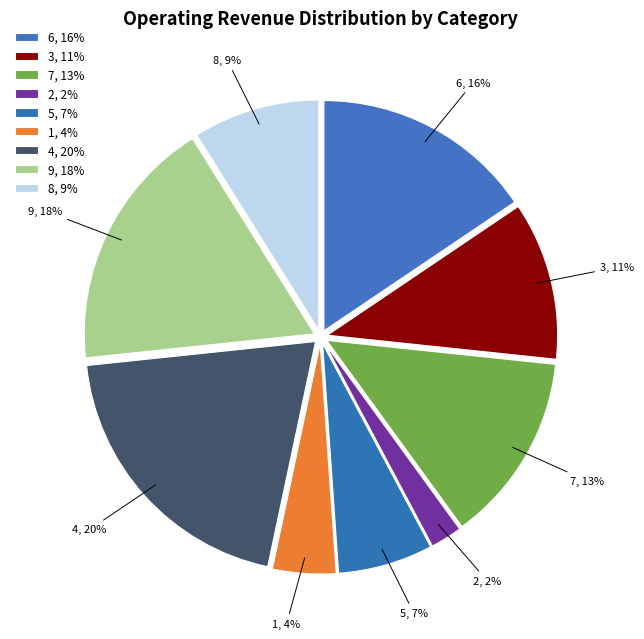

Approximately how many times larger is the value at 5 compared to 9?

0.4